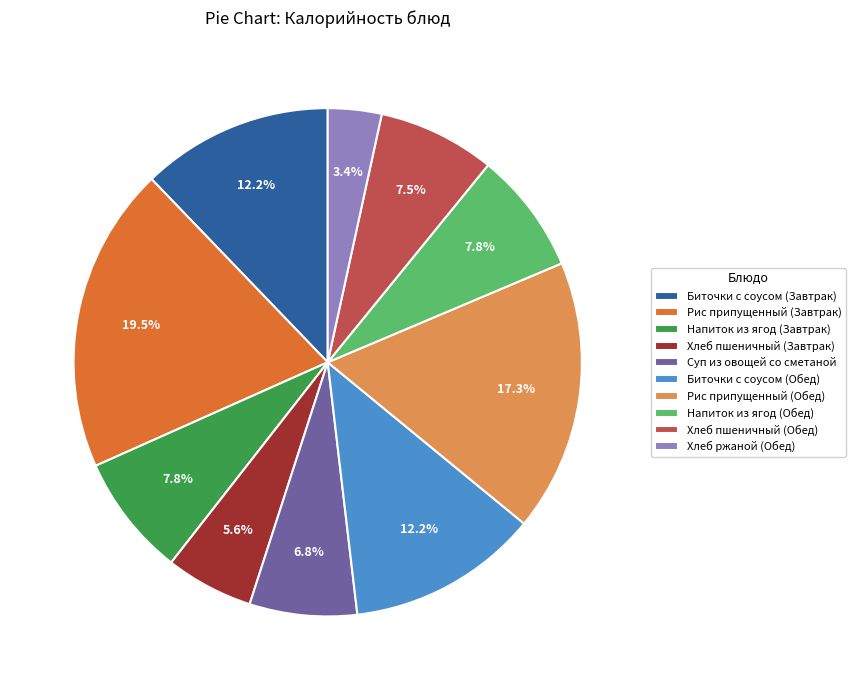

Combined, do Биточки с соусом (Обед) and Напиток из ягод (Обед) account for over 50%?

No